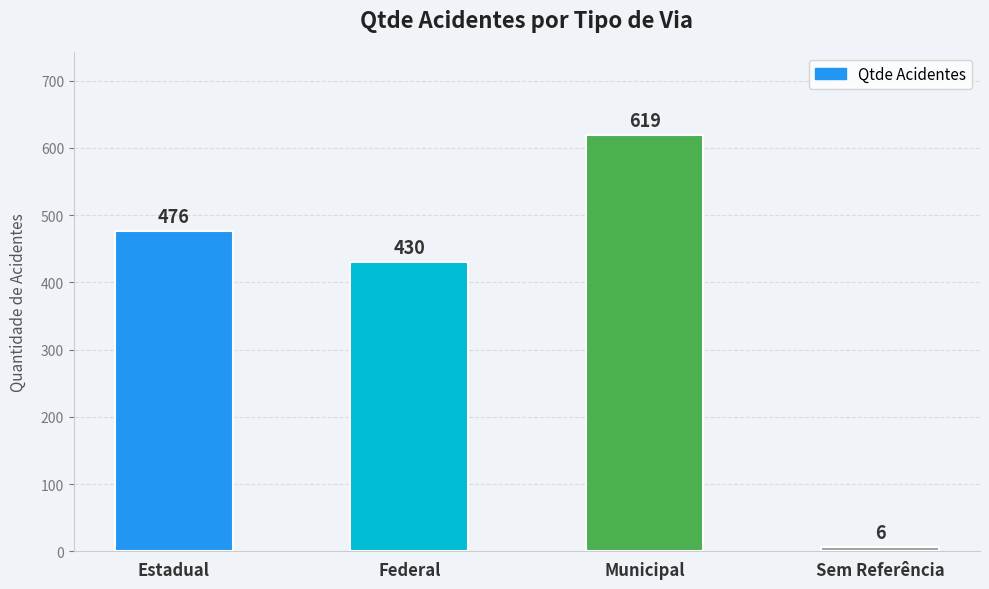

What is the average value?

383